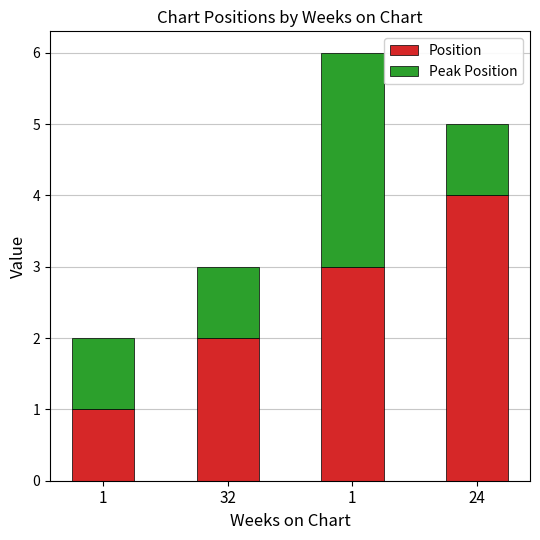

What are all the series names shown in the legend?

Position, Peak Position